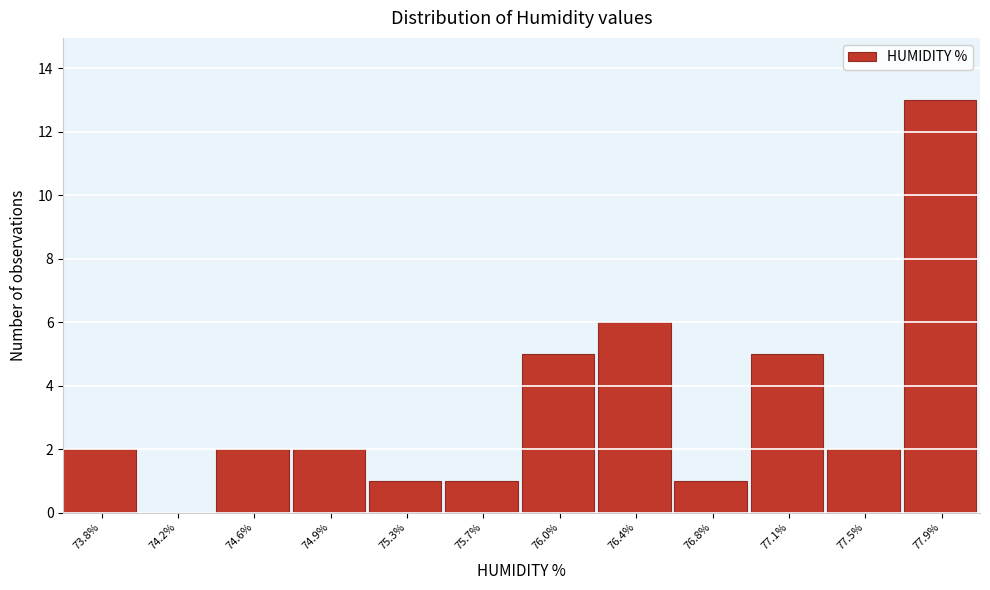

Reading left to right, transcribe all the data shown in this chart.

73.8%=2	74.2%=0	74.6%=2	74.9%=2	75.3%=1	75.7%=1	76.0%=5	76.4%=6	76.8%=1	77.1%=5	77.5%=2	77.9%=13